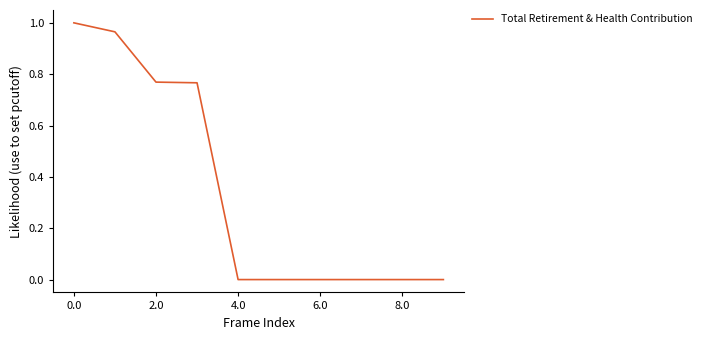

What is the value of the 4th point from the left?

0.8